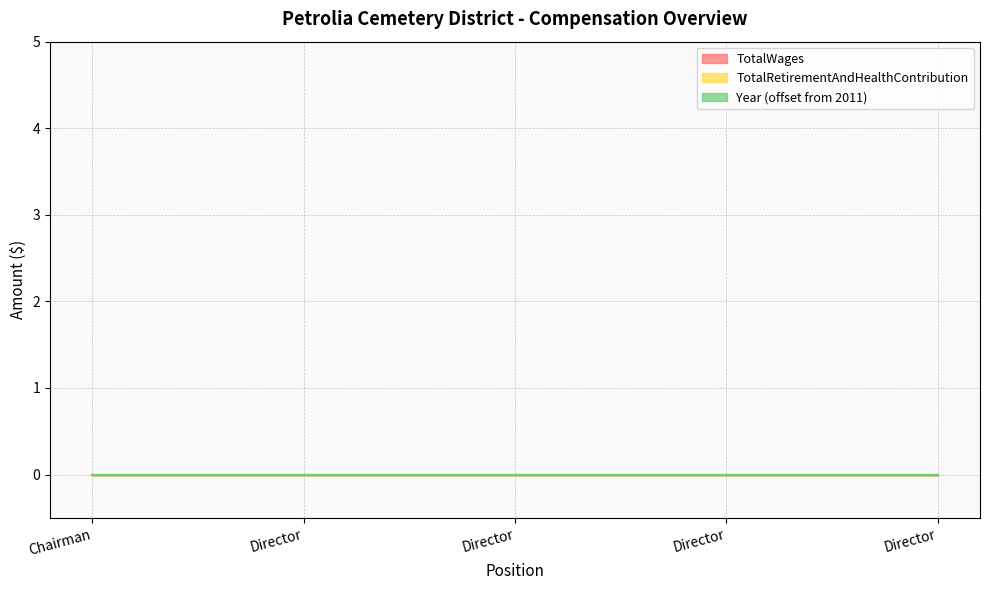

Count the number of data series in this chart.

3